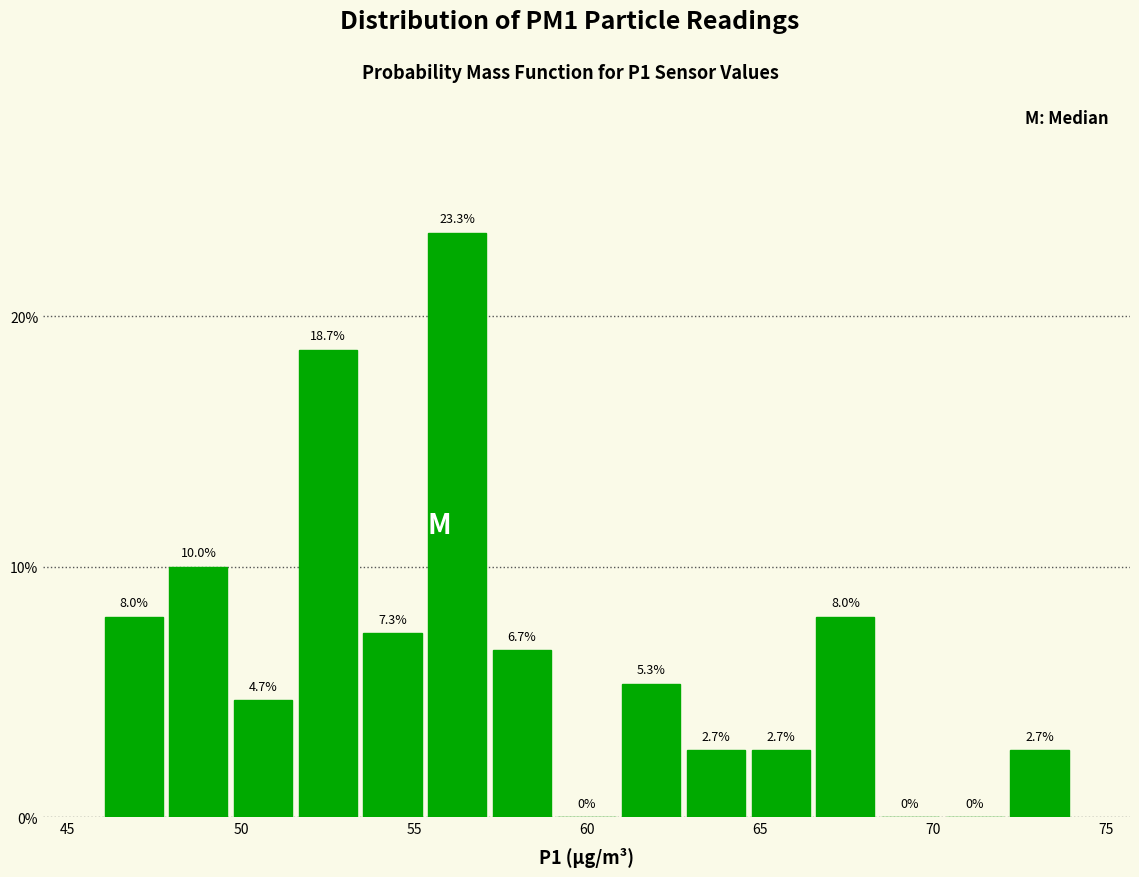

Around what value on the x-axis is the tallest bar? Give the approximate position of its centre, as read against the axis.

56.0